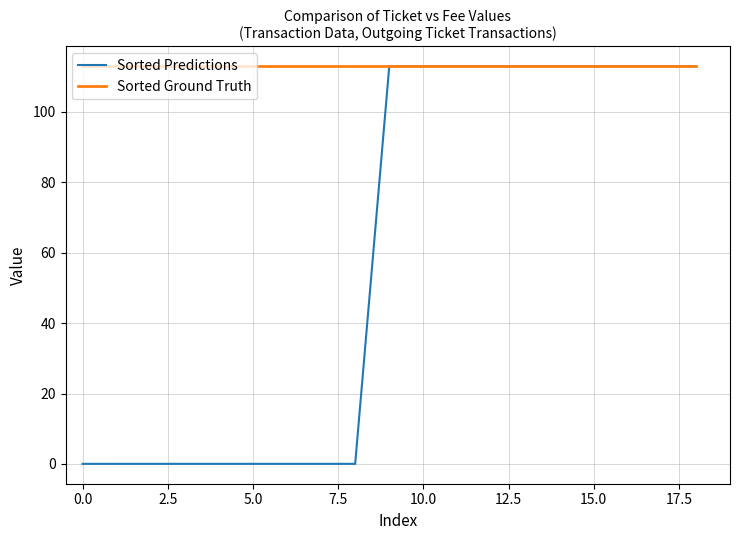

How many lines are shown in the chart?

2